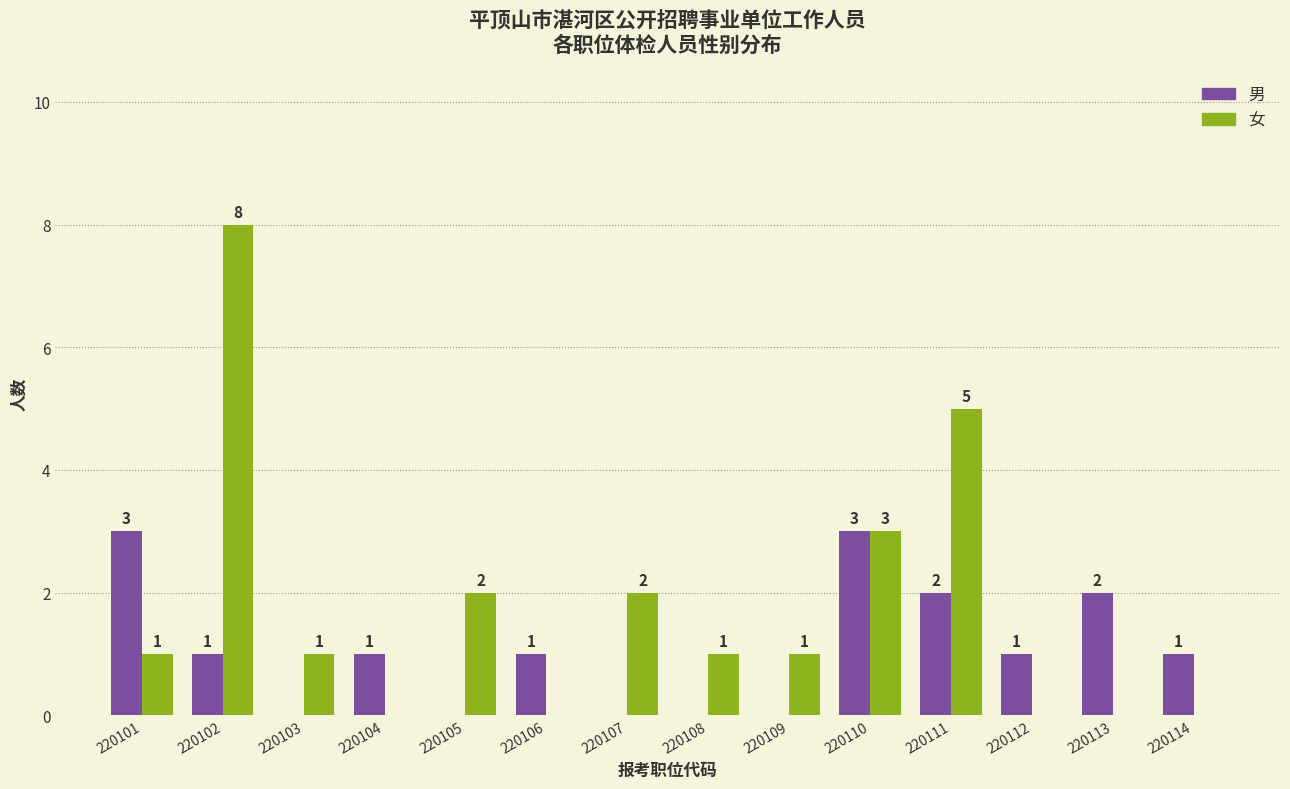

Which series has the largest total across all categories?

女